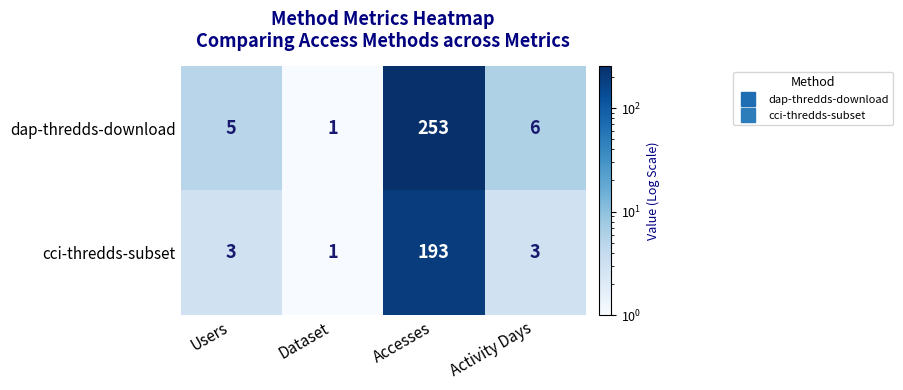

What is the spread (max minus min) of values at Activity Days?

3